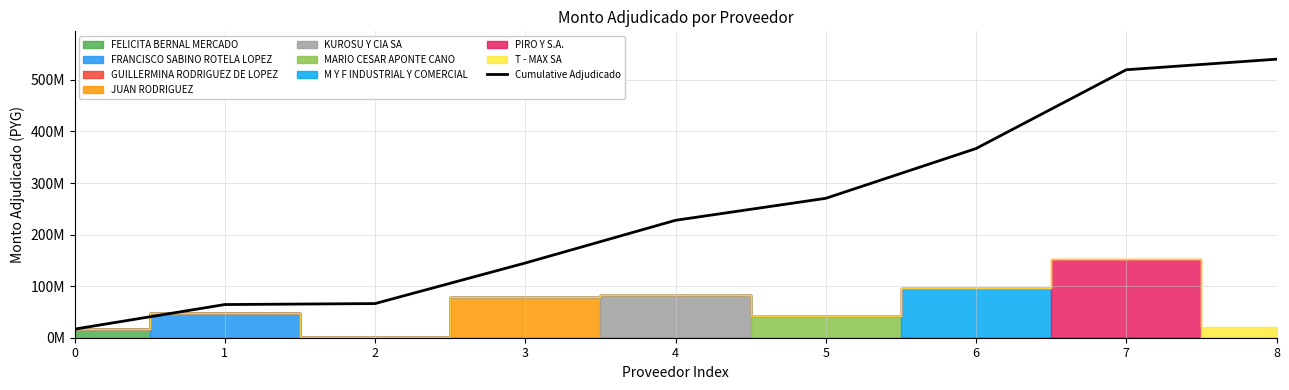

List the labels in order of value, smallest first.

0, 1, 2, 3, 4, 5, 6, 7, 8